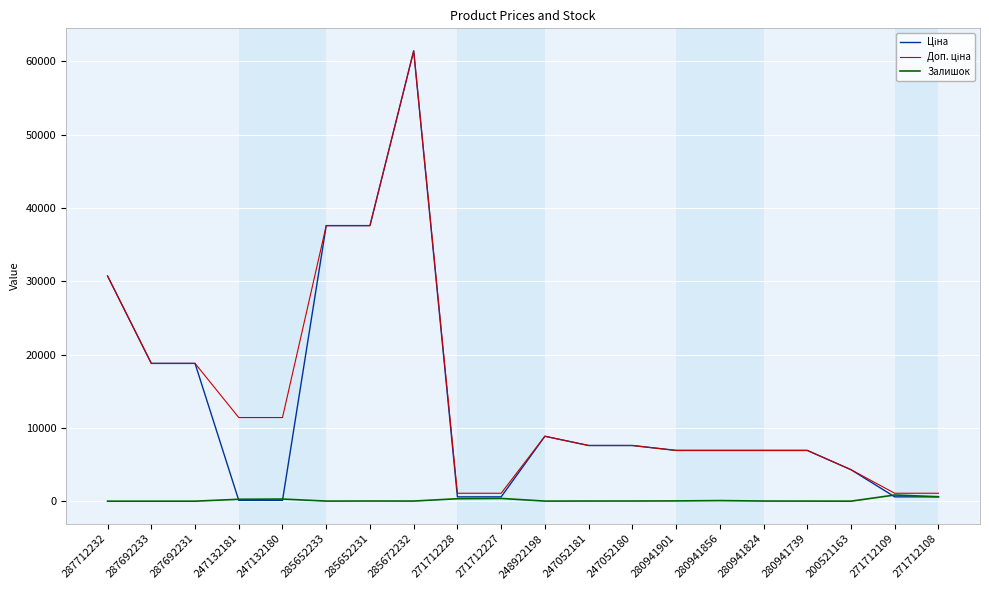

At which category is the sum across all series the highest?

285672232